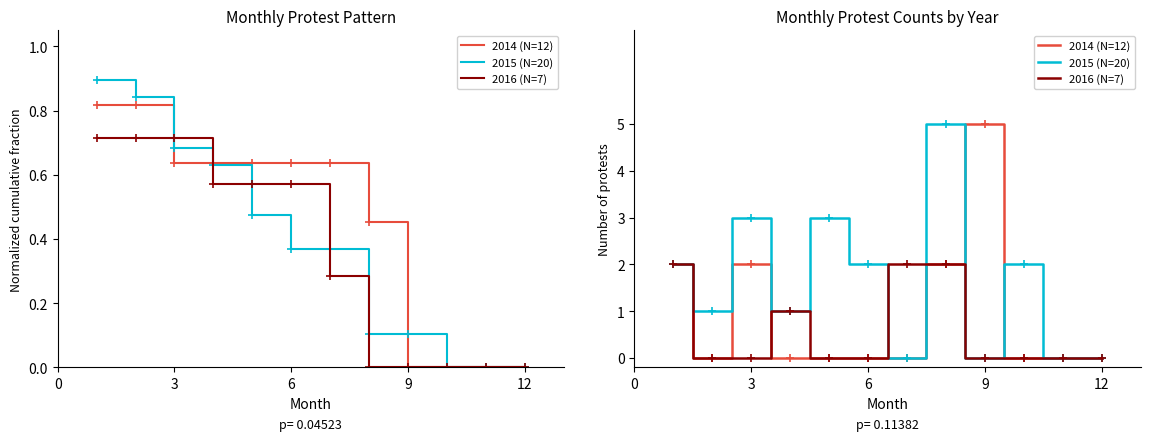

Count the number of categories in the chart.

12